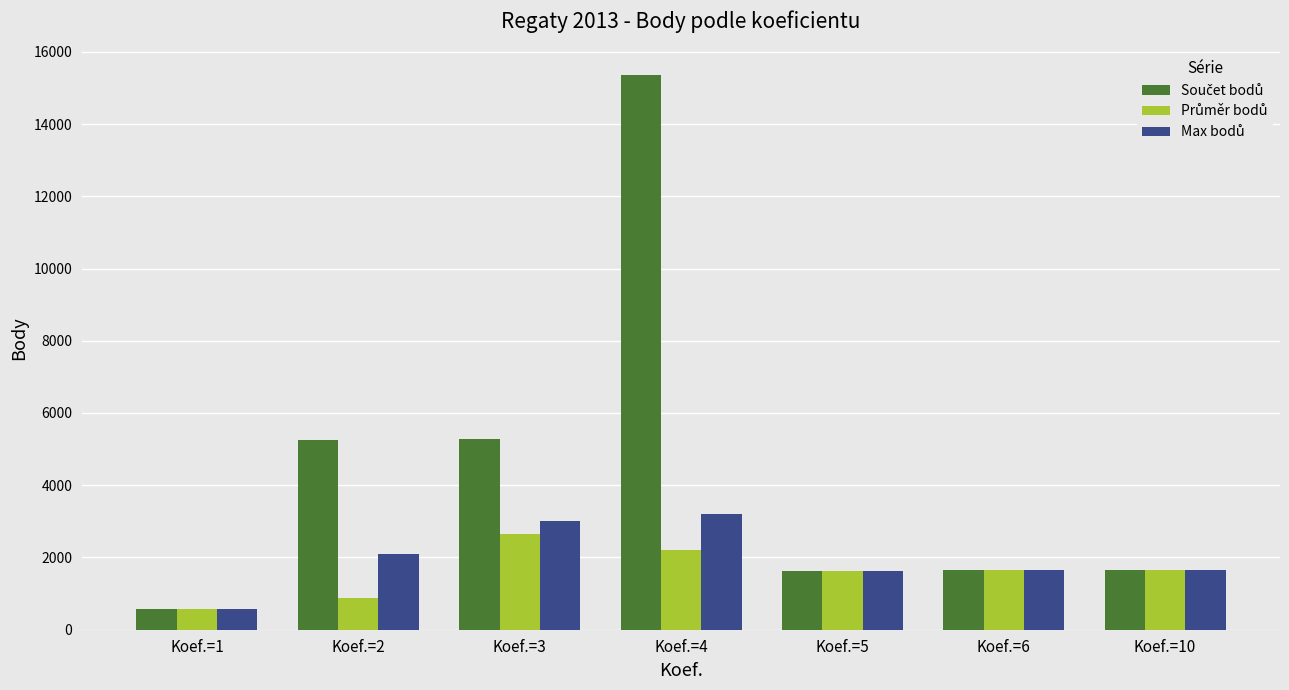

At which category is the sum across all series the highest?

Koef.=4